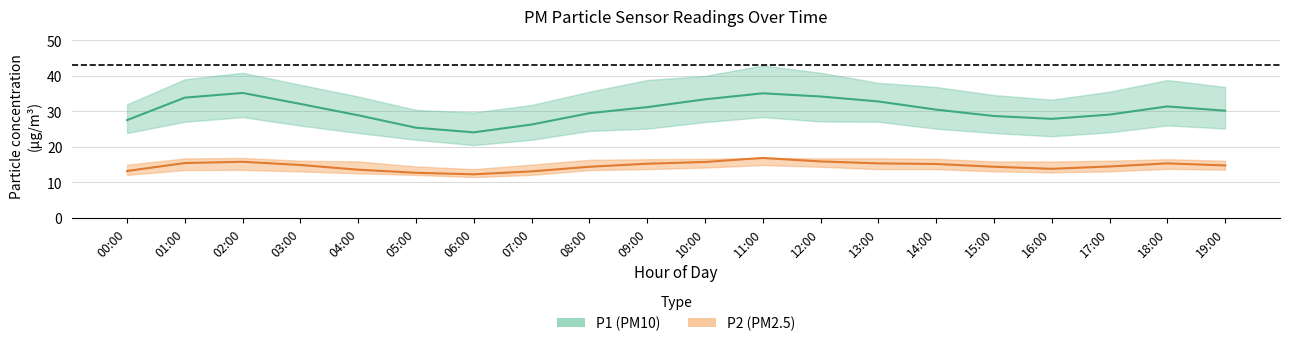

Does the chart have visible grid lines?

Yes